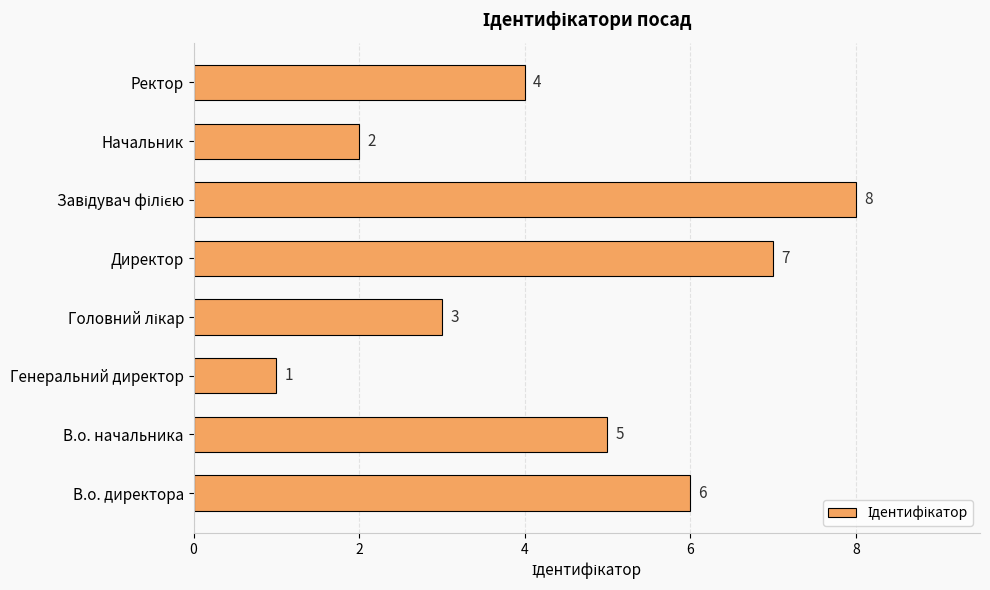

What is the difference between the maximum and minimum values?

7